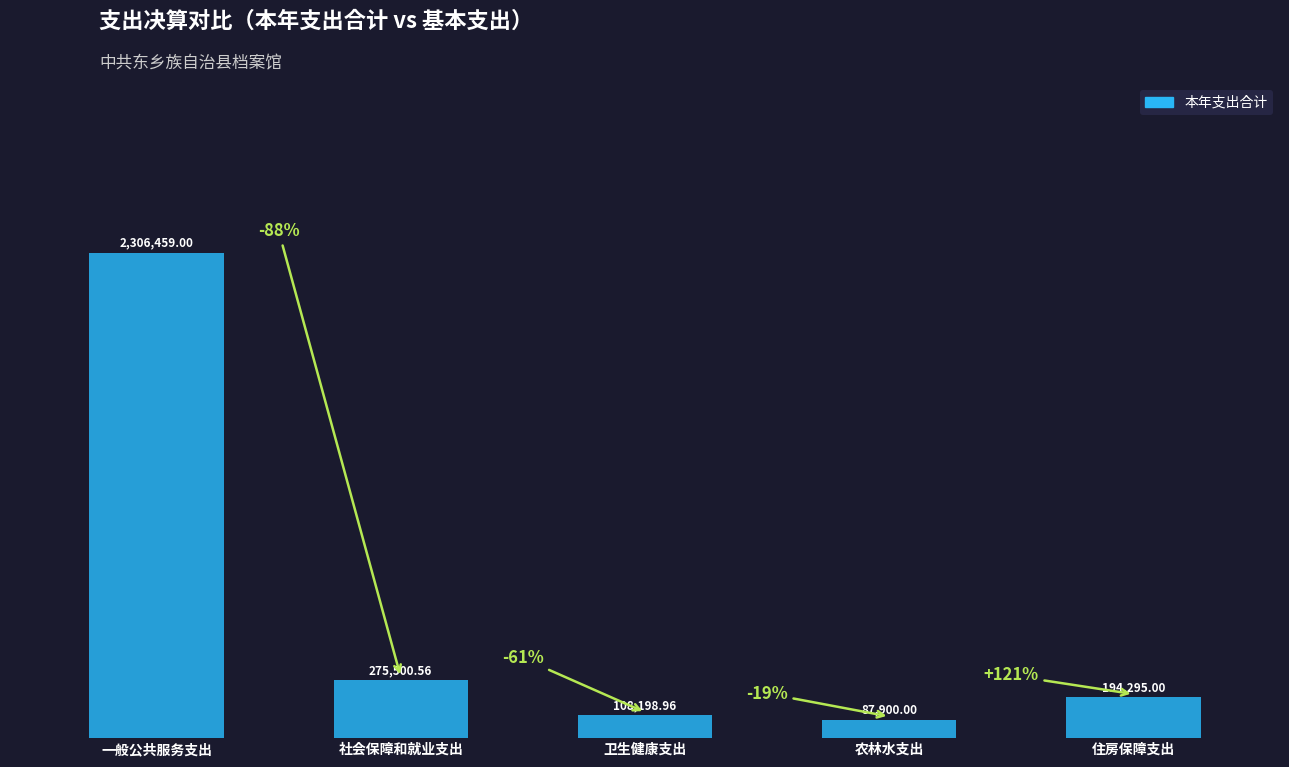

What is the maximum value shown in the chart?

2306459.0